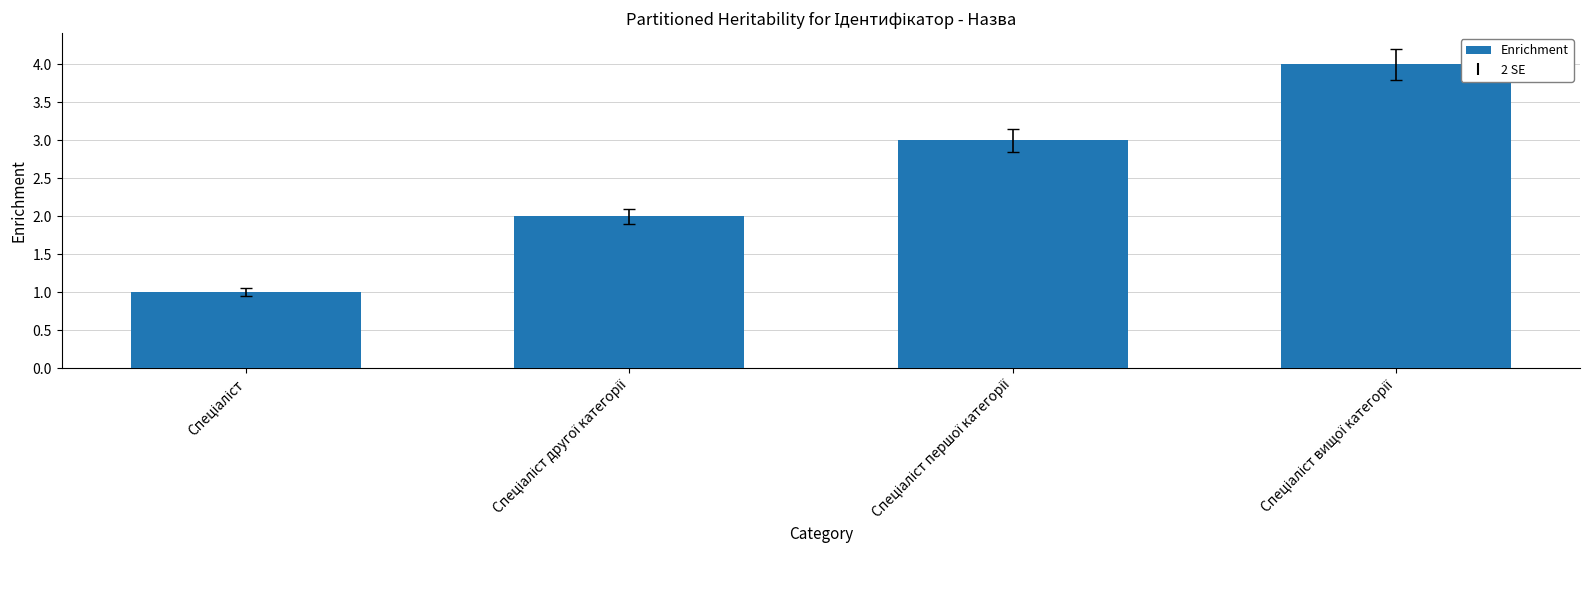

What is the smallest value displayed?

1